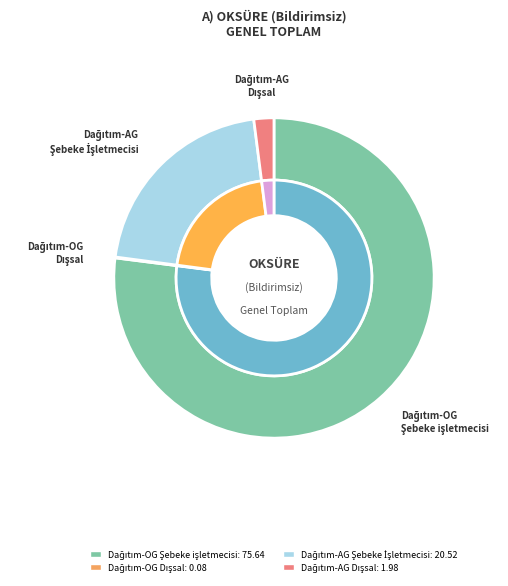

Is the sum of Dağıtım-AG
Dışsal and Dağıtım-AG
Şebeke İşletmecisi greater than half?

No